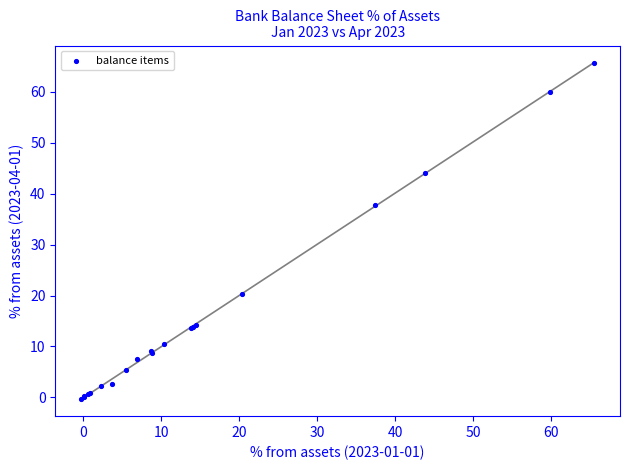

What Y value in the scatter plot is closest to 32?

37.8